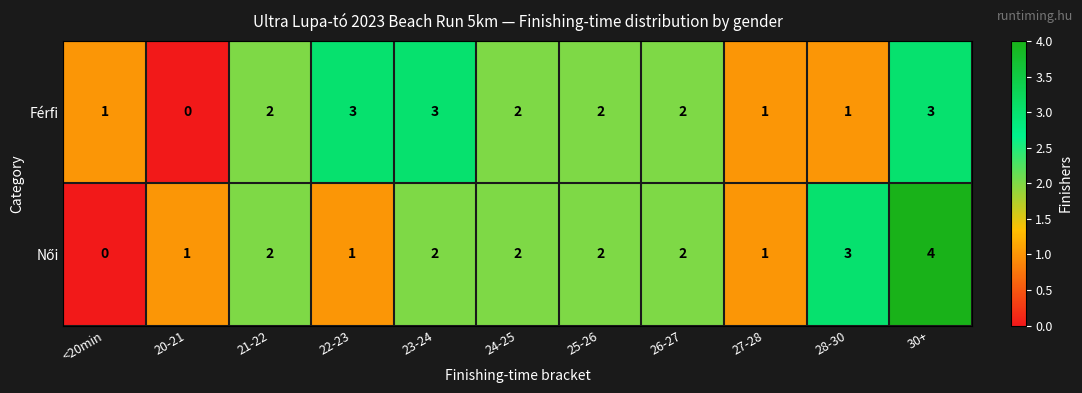

At which category is the sum across all series the highest?

30+